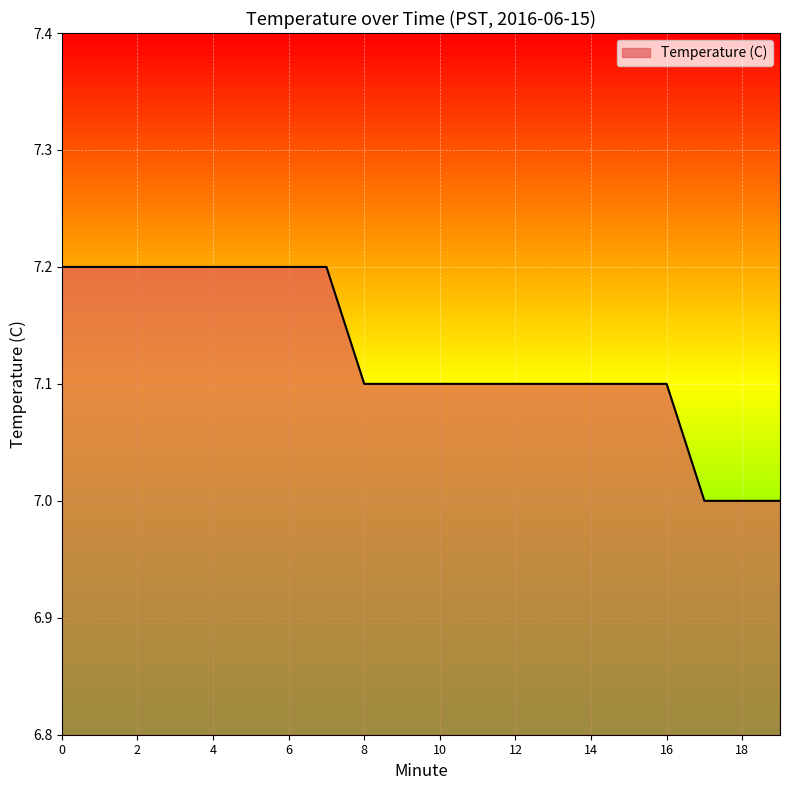

What is the greatest value displayed?

7.2